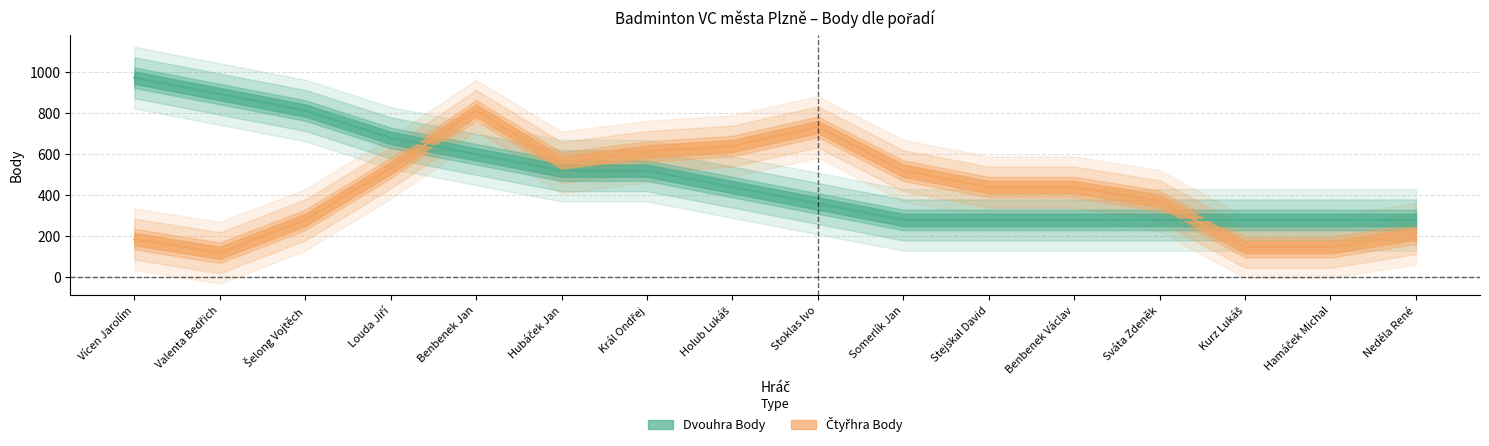

Reading left to right, extract all data points from this chart.

Vícen Jarolím=973.3	Valenta Bedřich=893.3	Šelong Vojtěch=813.3	Louda Jiří=680.0	Benbenek Jan=600.0	Hubáček Jan=520.0	Král Ondřej=520.0	Holub Lukáš=440.0	Stoklas Ivo=360.0	Somerlík Jan=280.0	Stejskal David=280.0	Benbenek Václav=280.0	Sváta Zdeněk=280.0	Kurz Lukáš=280.0	Hamáček Michal=280.0	Neděla René=280.0